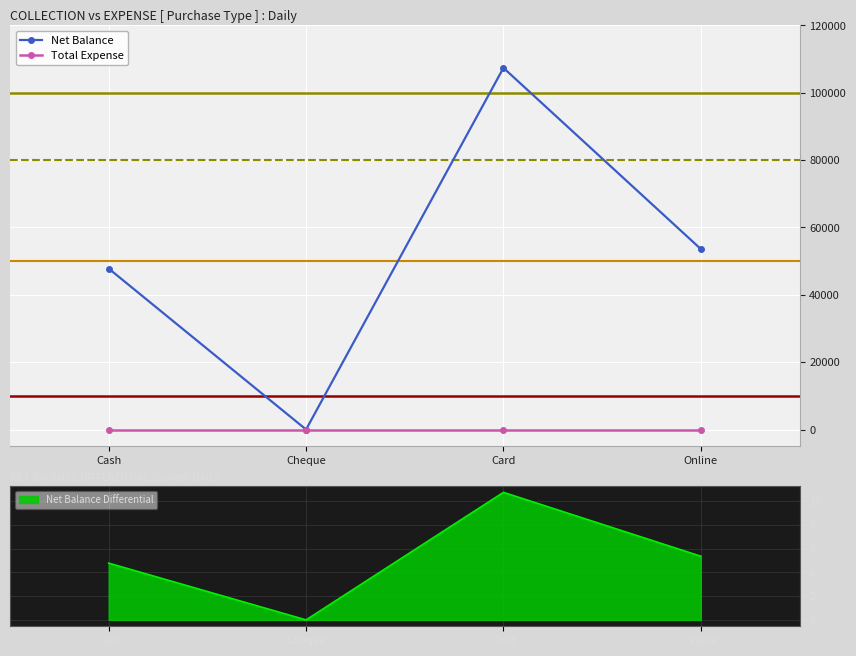

The Net Balance series shows 64765 at Cash. True or false?

False